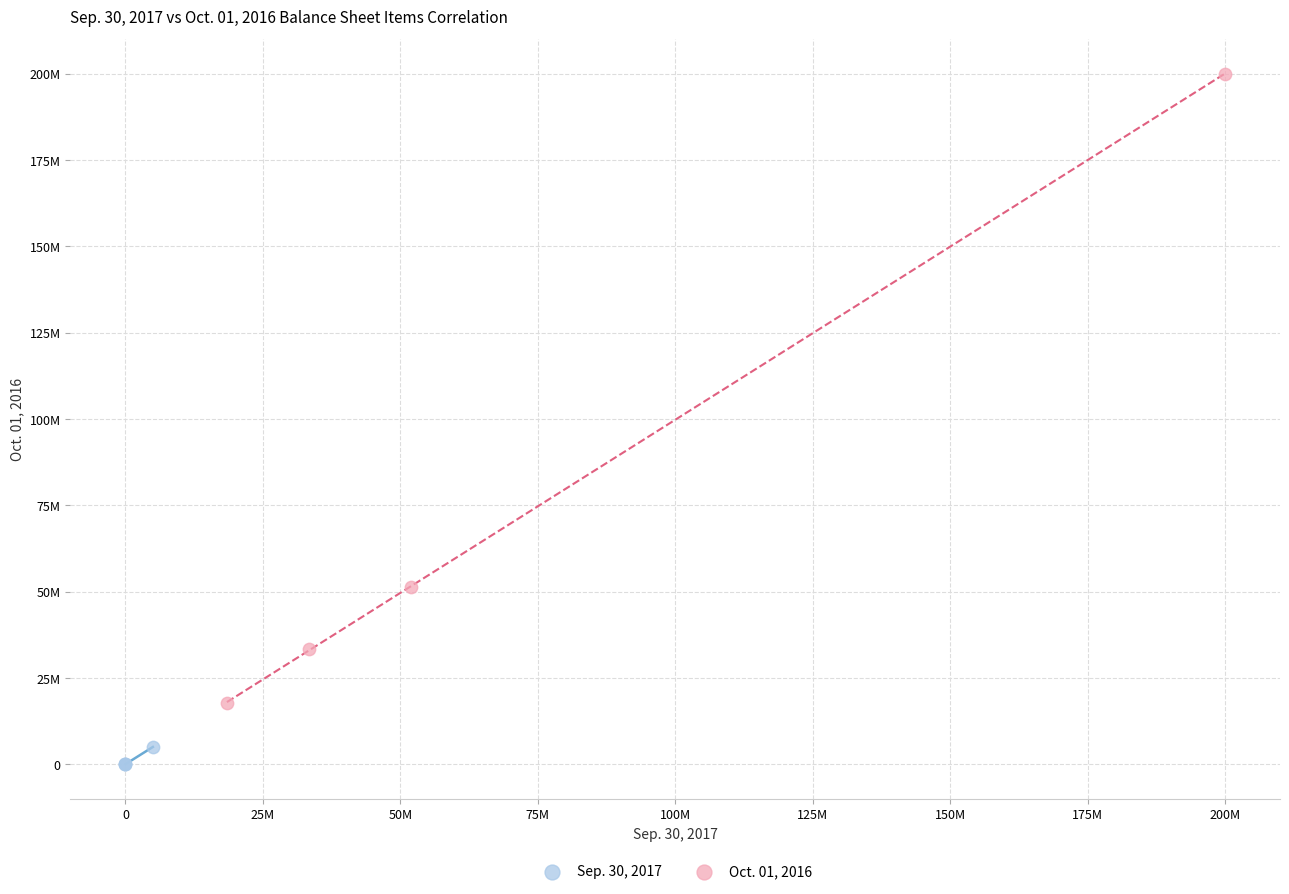

Which series has the widest spread of Y values?

Oct. 01, 2016